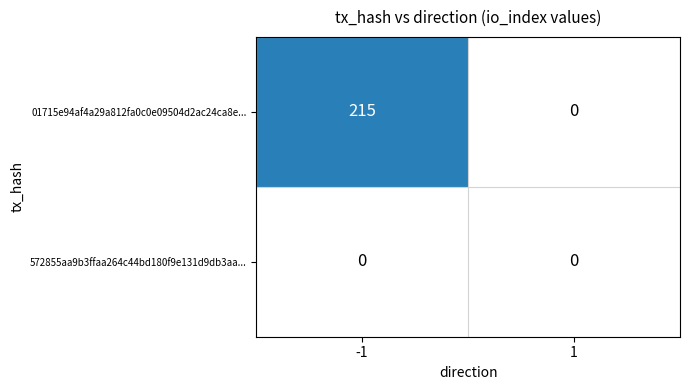

At which category is the sum across all series the highest?

-1